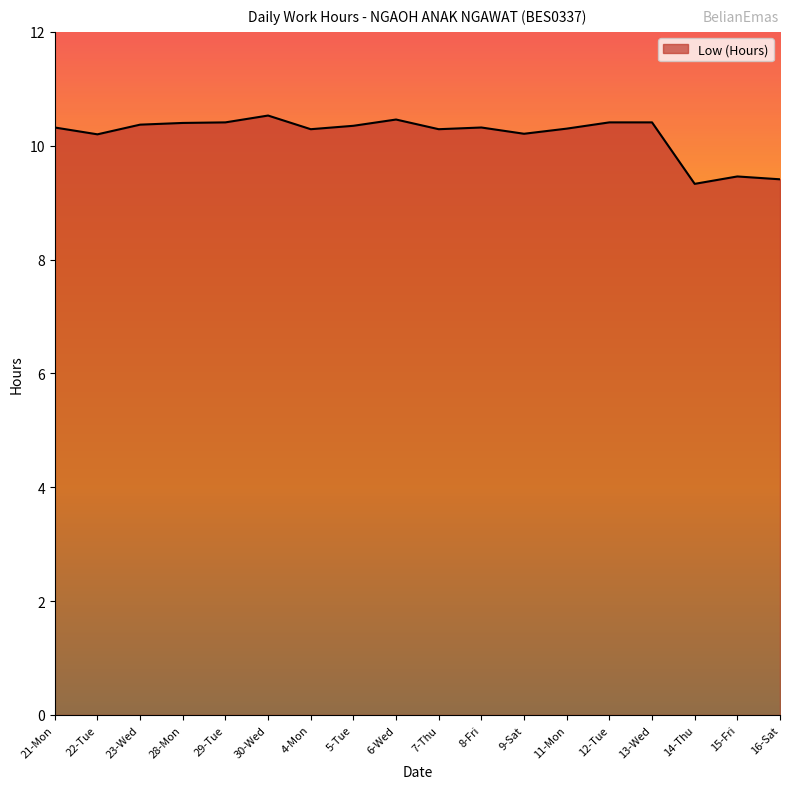

Where does the data first go above 10?

21-Mon